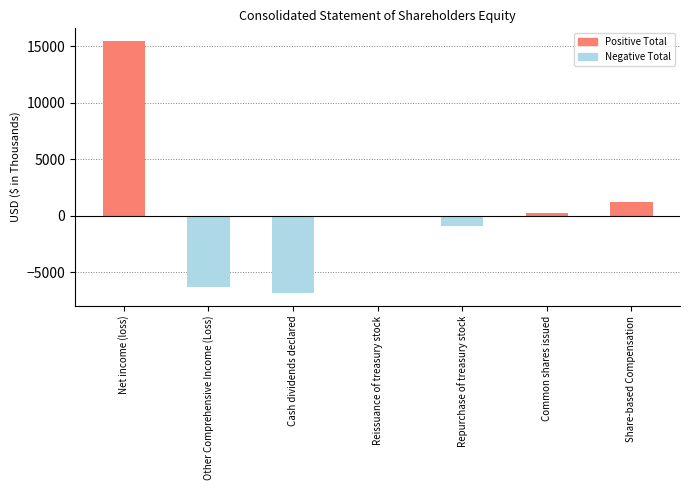

Where is the data nearest to the value 4315?

Share-based Compensation